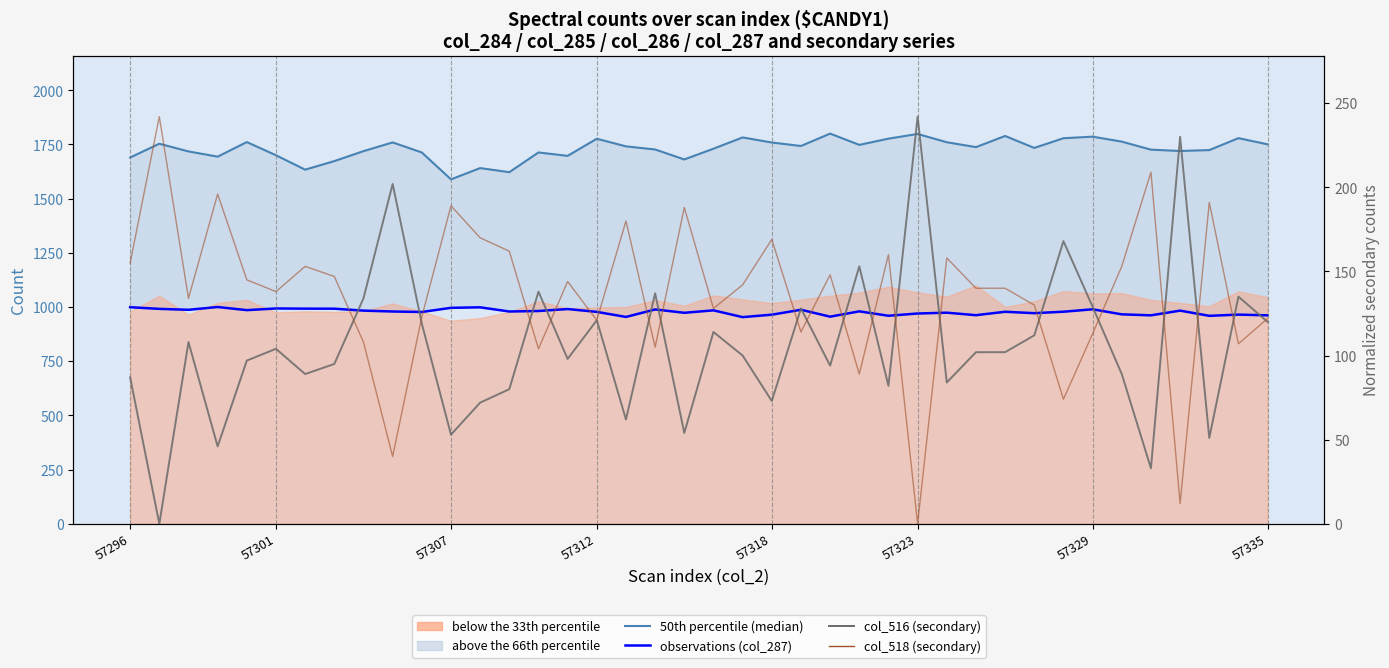

True or false: col_516 (normalized) has a value of 80.9 at 32.

False